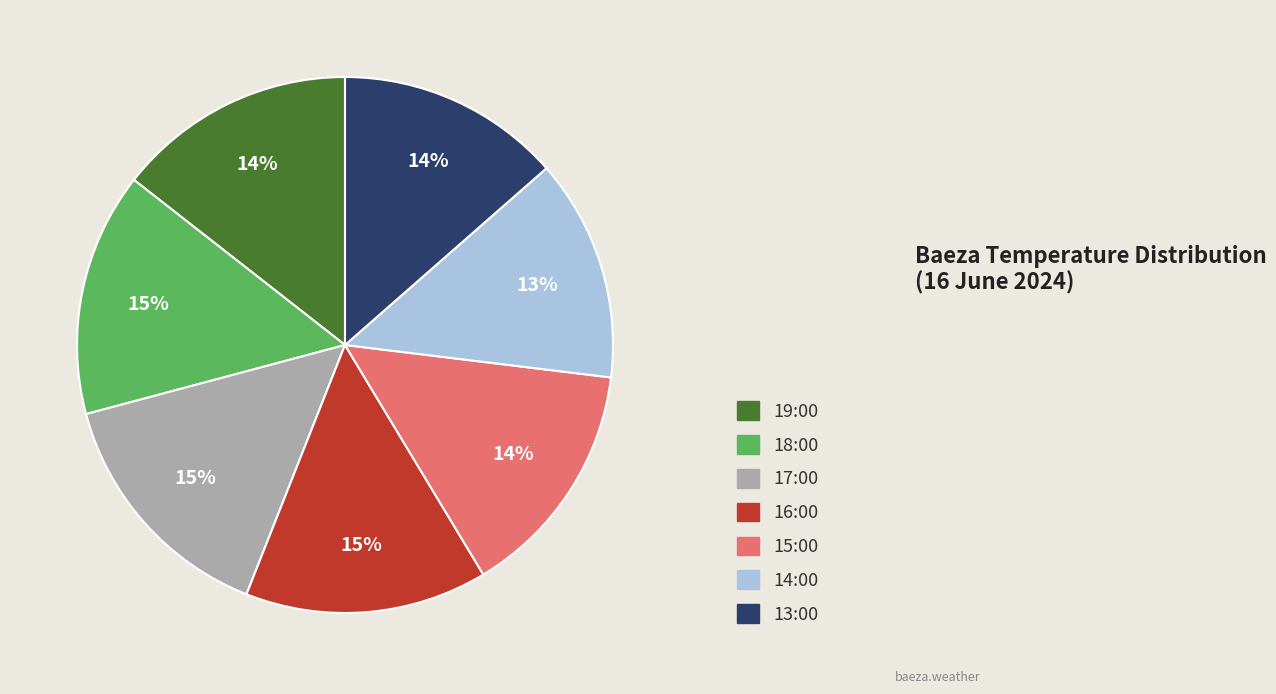

Is there any slice that represents more than half of the pie?

No